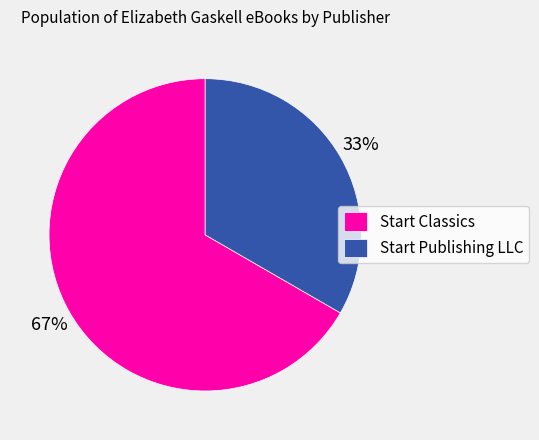

Combined, do Start Classics and Start Publishing LLC account for over 50%?

Yes